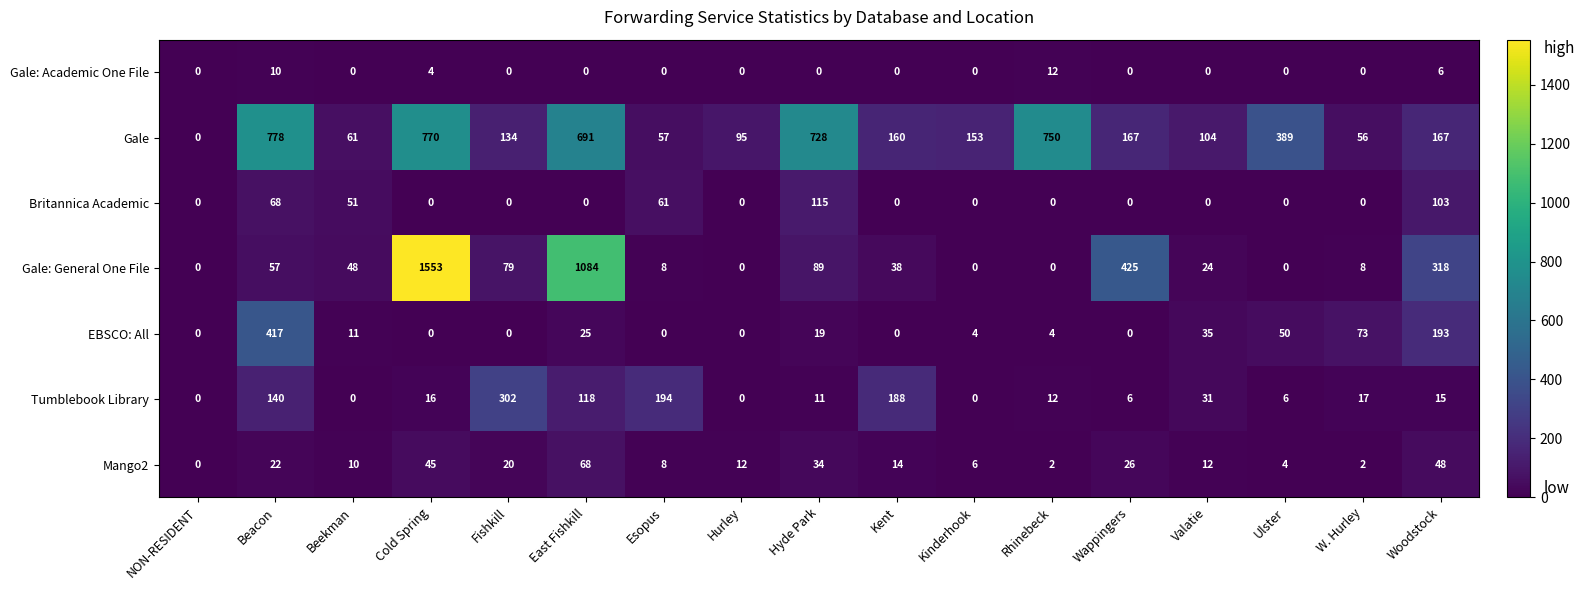

Between NON-RESIDENT and Valatie, which series saw the biggest shift?

Gale